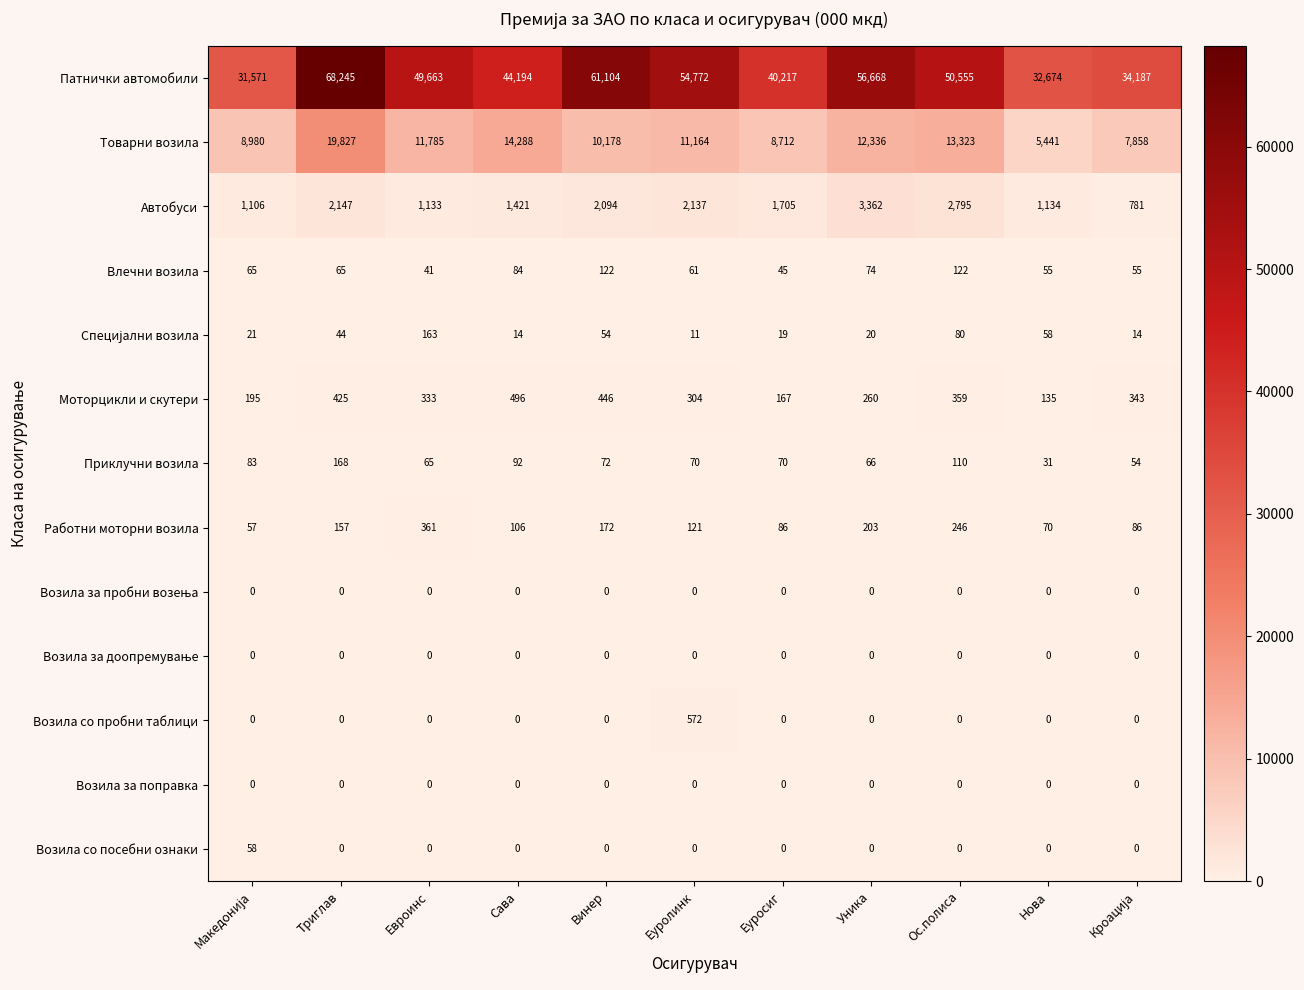

At which label does Патнички автомобили first exceed 49663?

Триглав